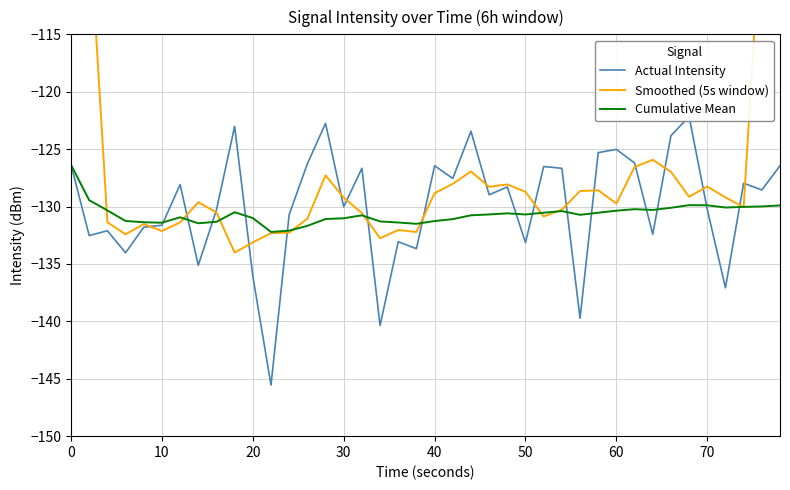

True or false: Cumulative Mean has a value of -129.9 at 70.

True